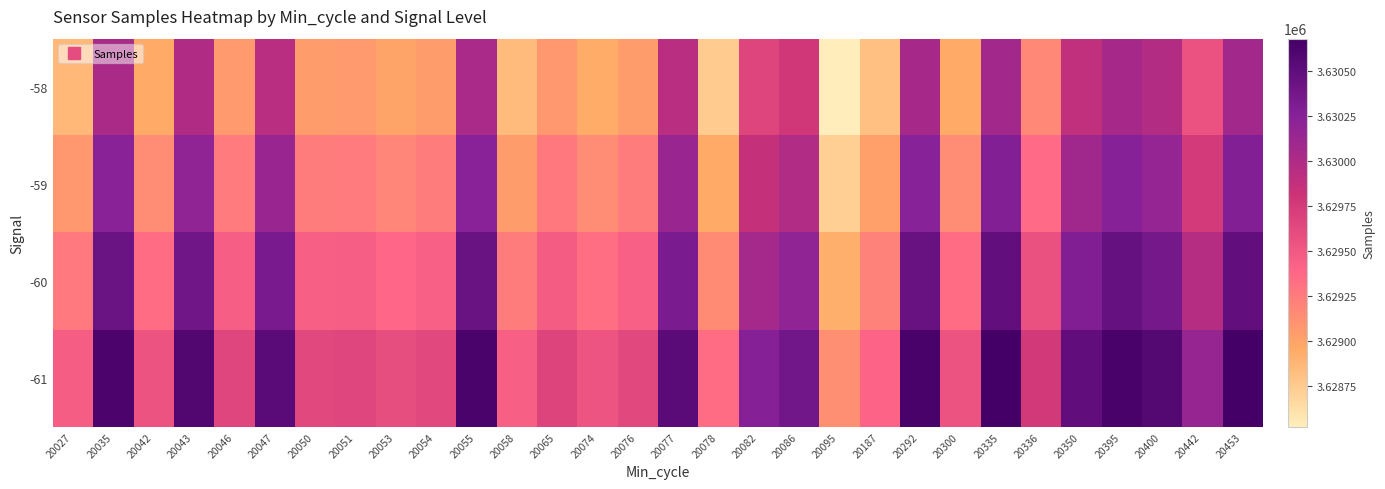

Reading right to left, transcribe all the data shown in this chart.

-58: 20453=3630081	20442=3629556	20400=3629974	20395=3630055	20350=3629892	20336=3629162	20335=3630082	20300=3628944	20292=3630049	20187=3628812	20095=3628520	20086=3629785	20082=3629667	20078=3628746	20077=3629935	20076=3629039	20074=3628938	20065=3629071	20058=3628842	20055=3630039	20054=3629039	20053=3628985	20051=3629053	20050=3629042	20047=3629937	20046=3629054	20043=3629995	20042=3628944	20035=3630030	20027=3628861
-59: 20453=3630281	20442=3629756	20400=3630174	20395=3630255	20350=3630092	20336=3629362	20335=3630282	20300=3629144	20292=3630249	20187=3629012	20095=3628720	20086=3629985	20082=3629867	20078=3628946	20077=3630135	20076=3629239	20074=3629138	20065=3629271	20058=3629042	20055=3630239	20054=3629239	20053=3629185	20051=3629253	20050=3629242	20047=3630137	20046=3629254	20043=3630195	20042=3629144	20035=3630230	20027=3629061
-60: 20453=3630481	20442=3629956	20400=3630374	20395=3630455	20350=3630292	20336=3629562	20335=3630482	20300=3629344	20292=3630449	20187=3629212	20095=3628920	20086=3630185	20082=3630067	20078=3629146	20077=3630335	20076=3629439	20074=3629338	20065=3629471	20058=3629242	20055=3630439	20054=3629439	20053=3629385	20051=3629453	20050=3629442	20047=3630337	20046=3629454	20043=3630395	20042=3629344	20035=3630430	20027=3629261
-61: 20453=3630681	20442=3630156	20400=3630574	20395=3630655	20350=3630492	20336=3629762	20335=3630682	20300=3629544	20292=3630649	20187=3629412	20095=3629120	20086=3630385	20082=3630267	20078=3629346	20077=3630535	20076=3629639	20074=3629538	20065=3629671	20058=3629442	20055=3630639	20054=3629639	20053=3629585	20051=3629653	20050=3629642	20047=3630537	20046=3629654	20043=3630595	20042=3629544	20035=3630630	20027=3629461